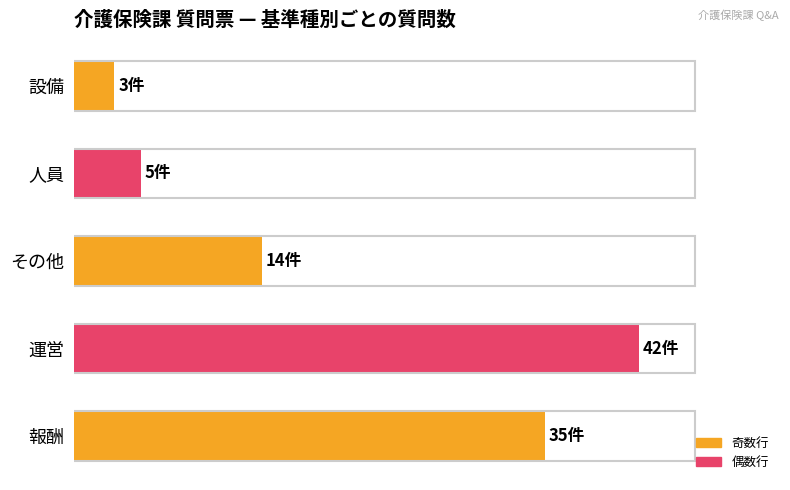

At which label is the value closest to 22?

その他